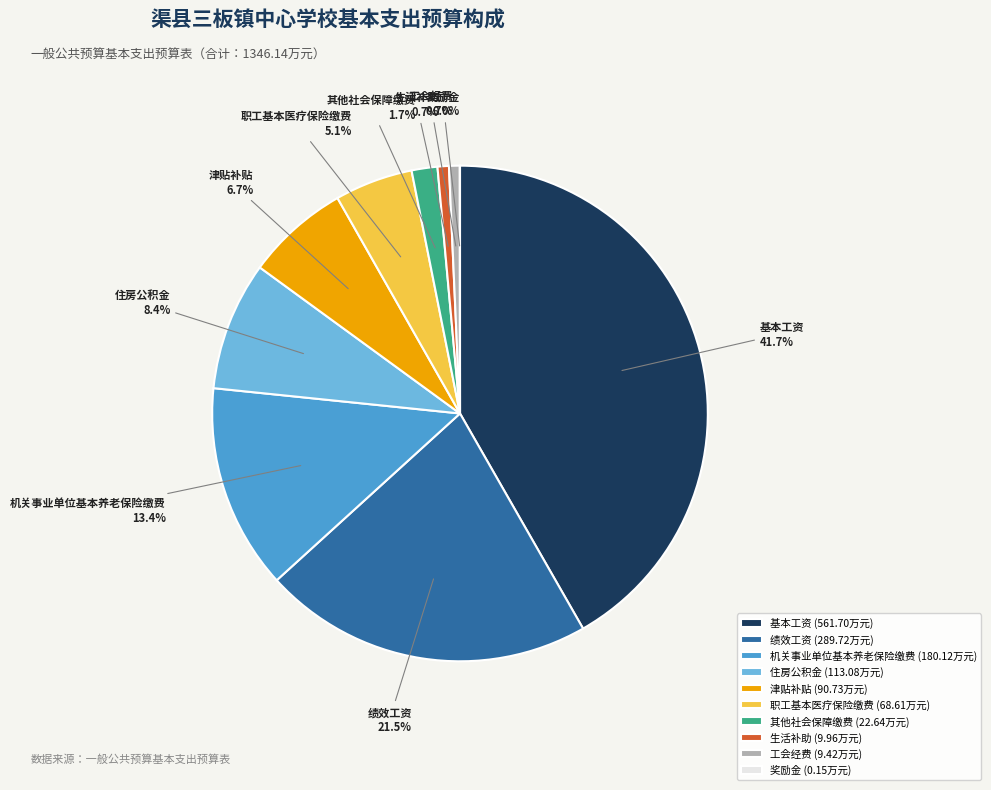

To the nearest percent, what is the difference between the largest and smallest slice percentages?

42%